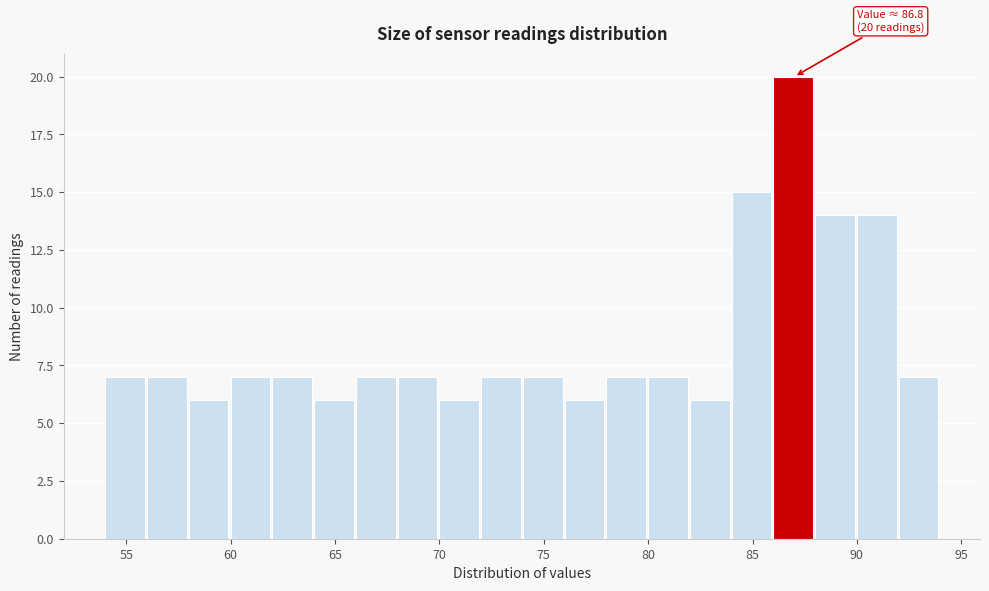

Over which range of the x-axis is the bar tallest?

86 to 88